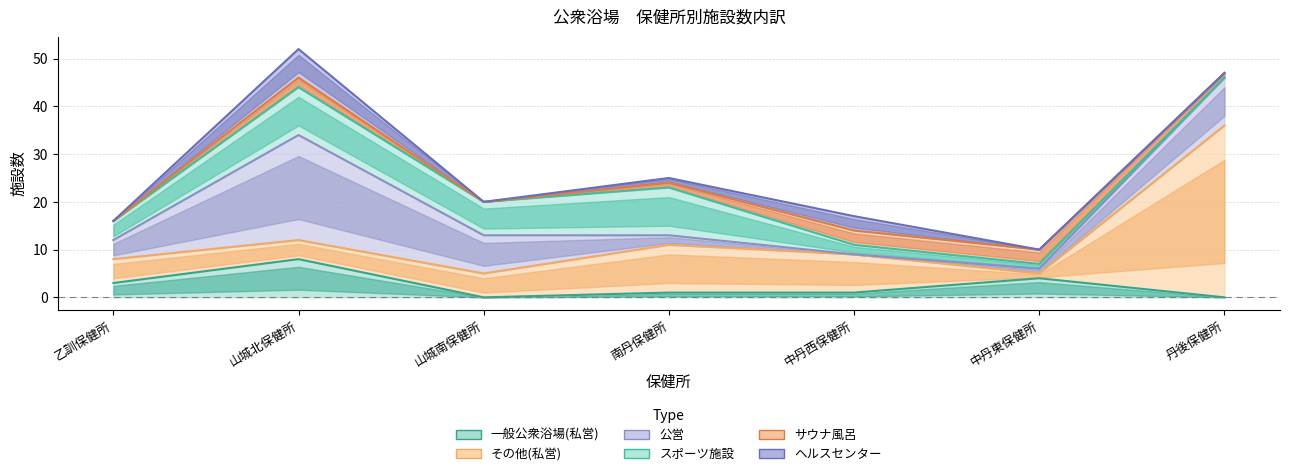

How many values in the 公営 series are below 4?

3